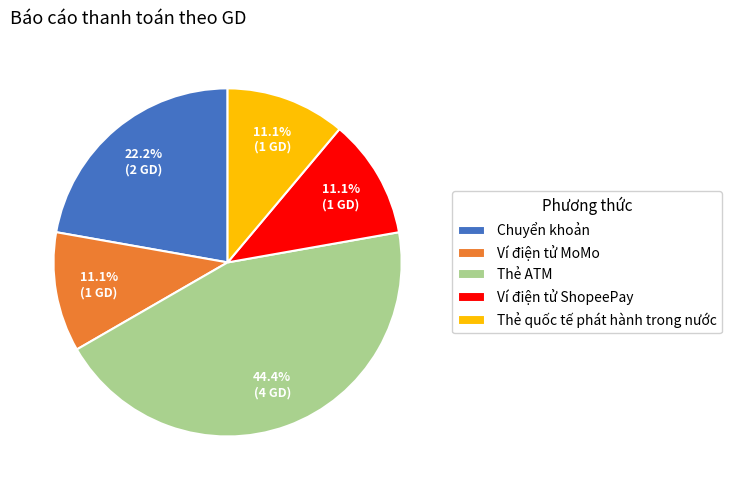

How much of the chart is everything except Ví điện tử ShopeePay?

88.9%